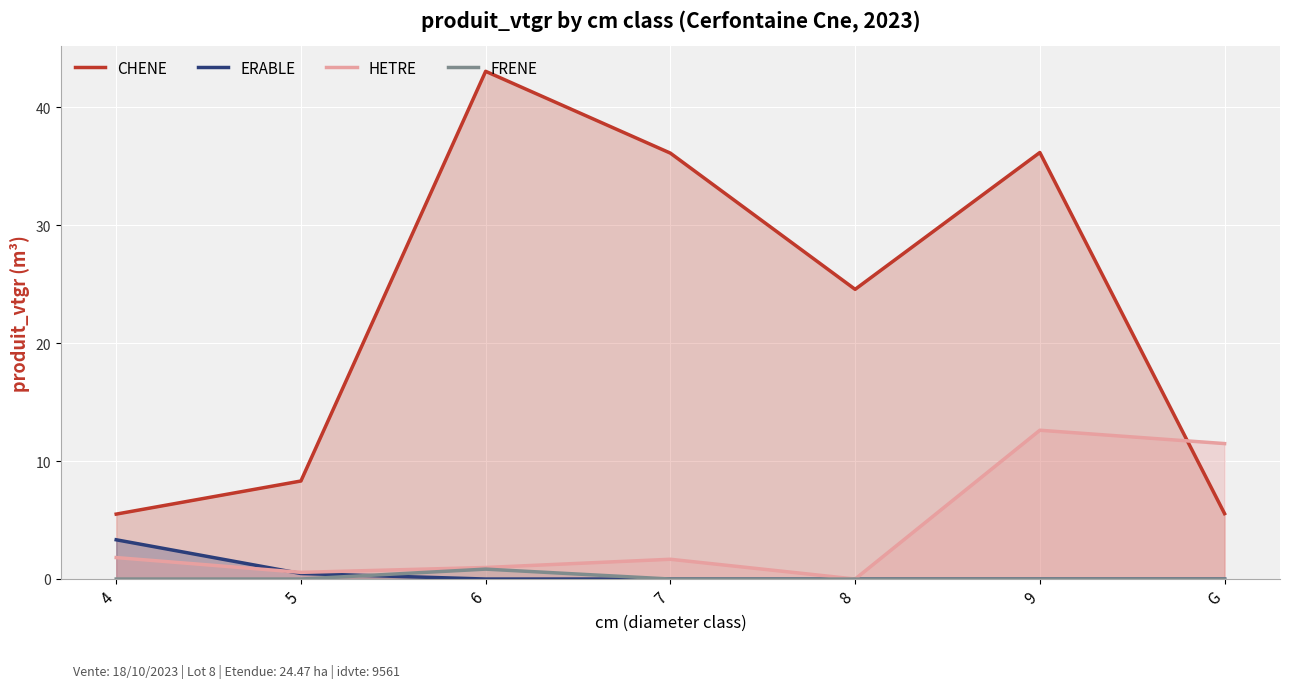

Reading left to right, what are all the values shown in this chart?

CHENE: 5.5	8.3	43.1	36.1	24.6	36.2	5.5
ERABLE: 3.3	0.5	0.0	0.0	0.0	0.0	0.0
HETRE: 1.8	0.6	1.0	1.7	0.0	12.6	11.5
FRENE: 0.0	0.0	0.8	0.0	0.0	0.0	0.0